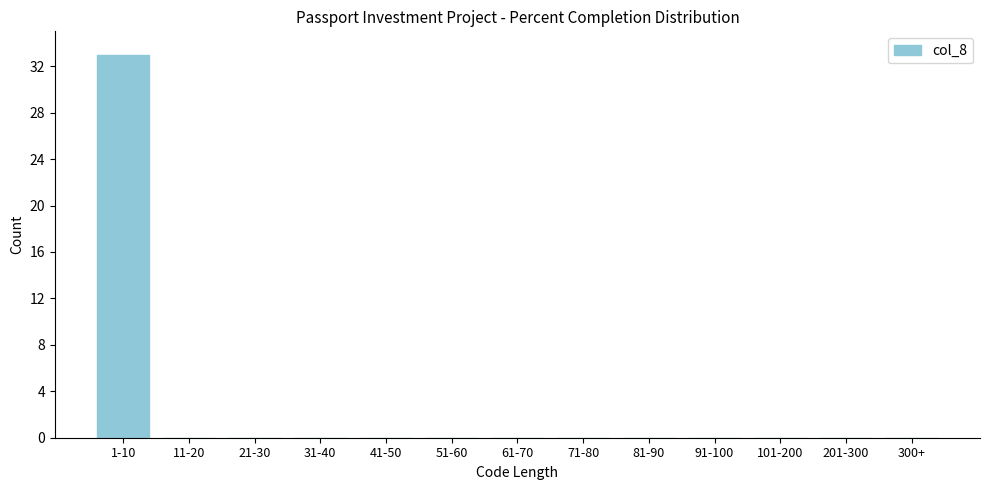

Reading left to right, extract all data points from this chart.

1-10=33	11-20=0	21-30=0	31-40=0	41-50=0	51-60=0	61-70=0	71-80=0	81-90=0	91-100=0	101-200=0	201-300=0	300+=0